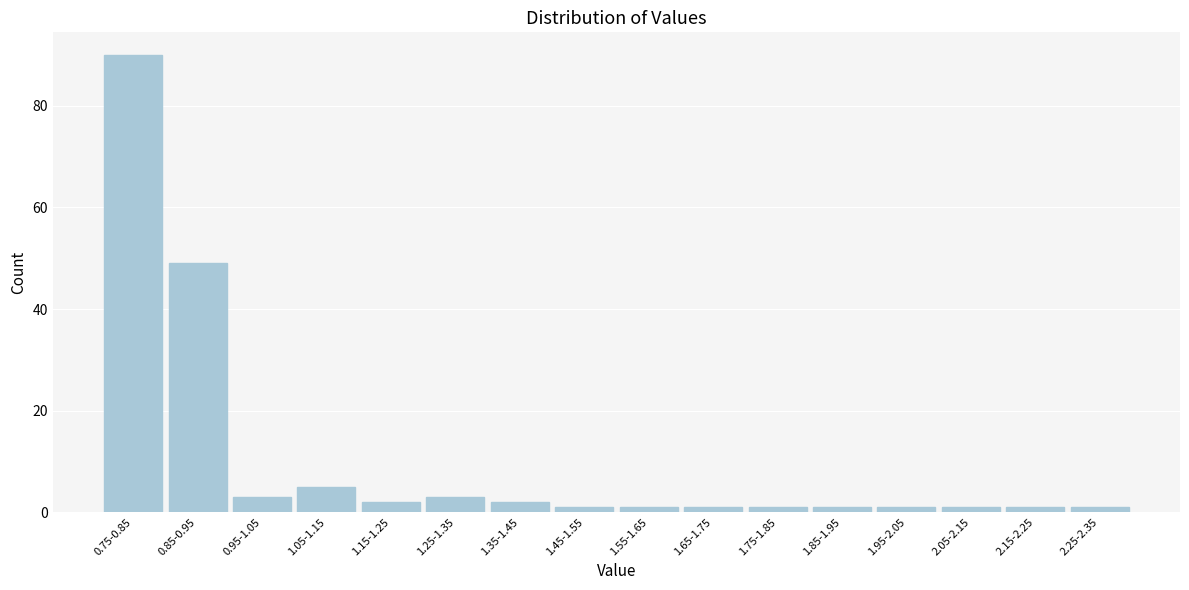

Reading left to right, what are all the values shown in this chart?

0.75-0.85=90	0.85-0.95=49	0.95-1.05=3	1.05-1.15=5	1.15-1.25=2	1.25-1.35=3	1.35-1.45=2	1.45-1.55=1	1.55-1.65=1	1.65-1.75=1	1.75-1.85=1	1.85-1.95=1	1.95-2.05=1	2.05-2.15=1	2.15-2.25=1	2.25-2.35=1